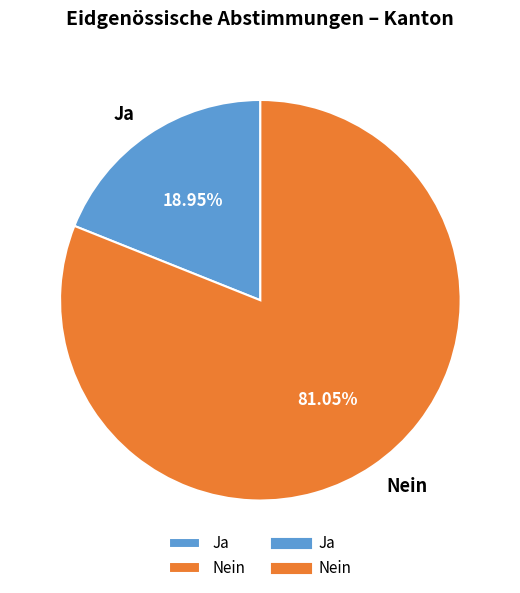

Combined, do Nein and Ja account for over 50%?

Yes